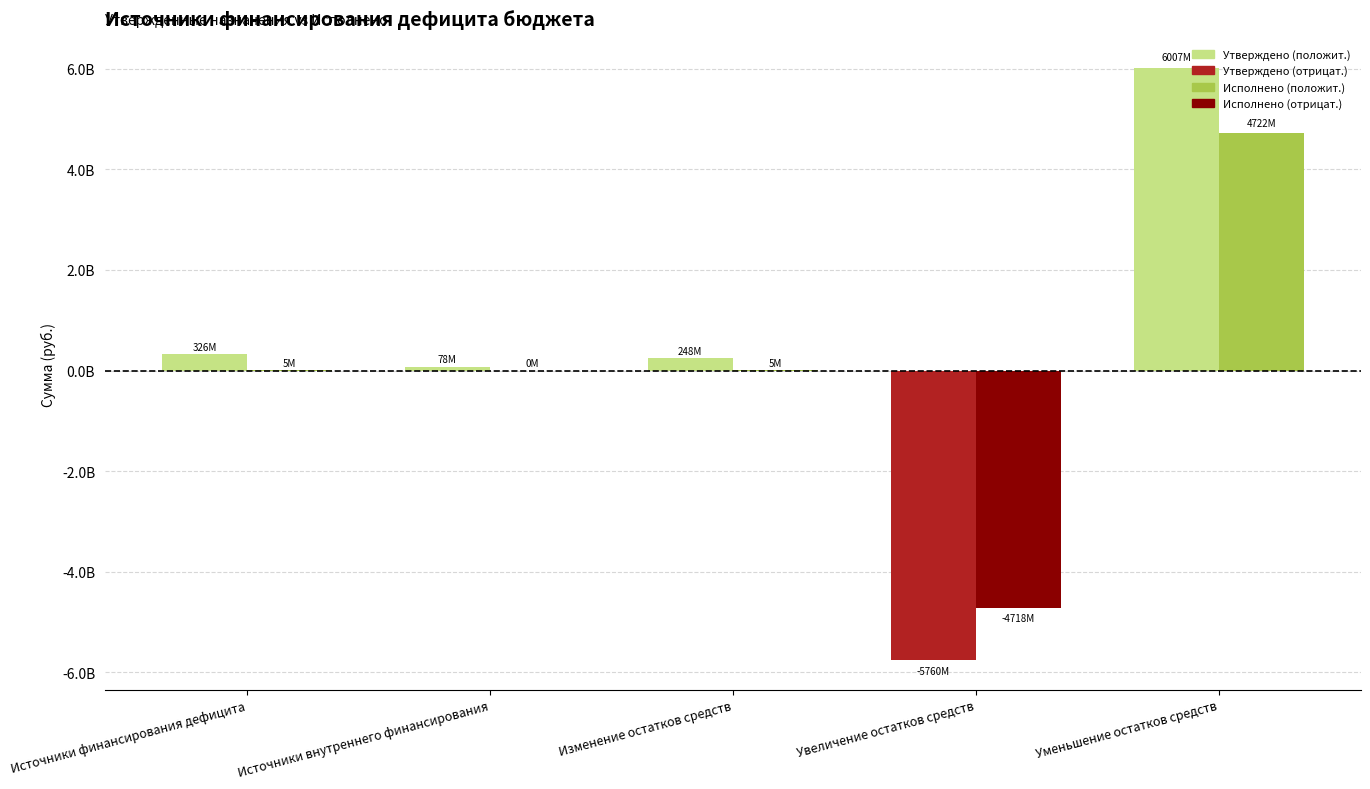

Does the chart contain stacked bars?

No